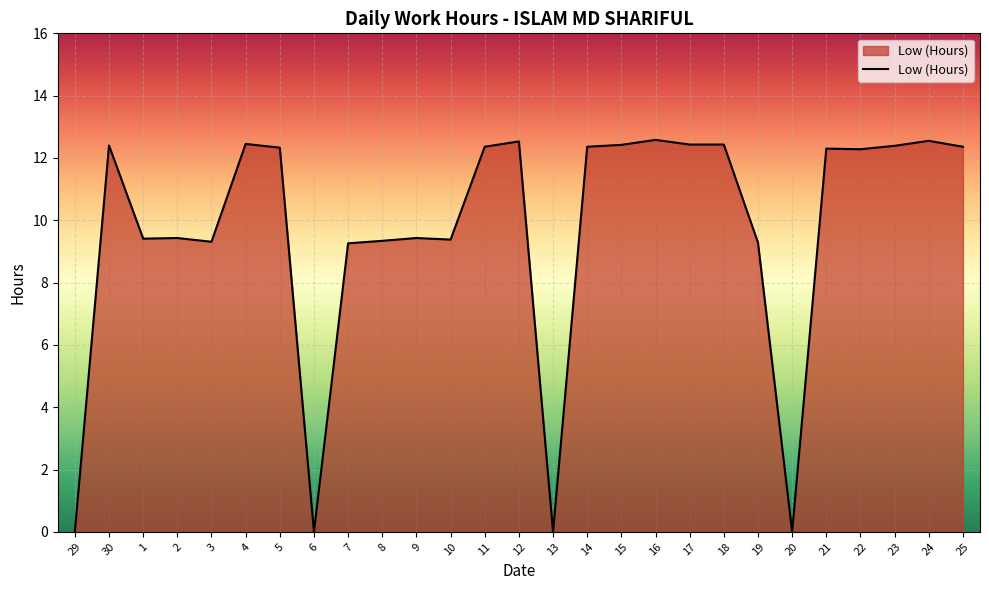

What position from the left is 23?

25